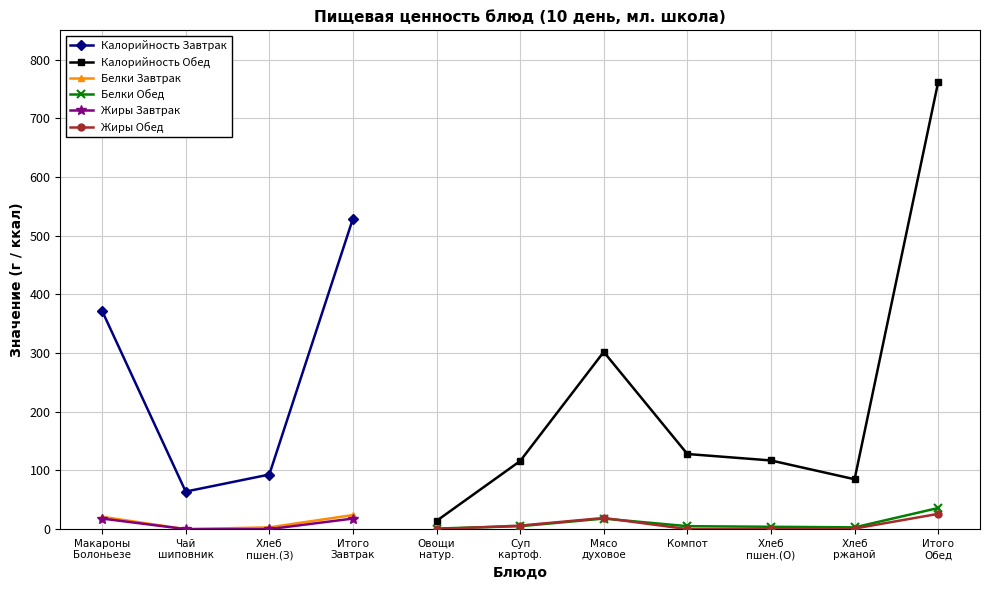

In Жиры Обед, how many points are higher than both neighbors (excluding endpoints)?

1